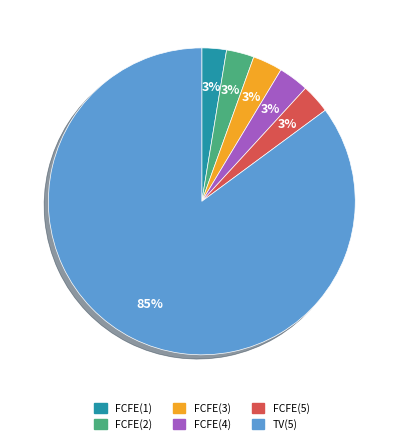

Which category has the biggest portion of the pie?

TV(5)